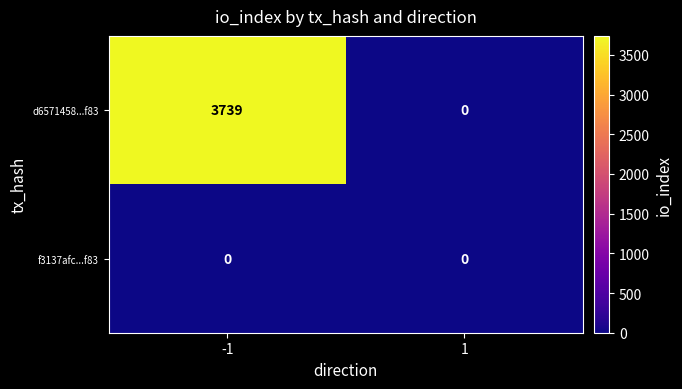

Which series has the largest total across all categories?

d6571458...f83